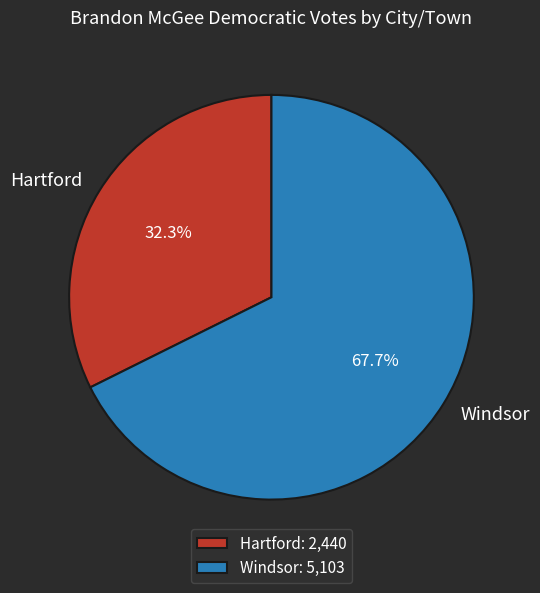

Which slice represents more than half of the pie?

Windsor